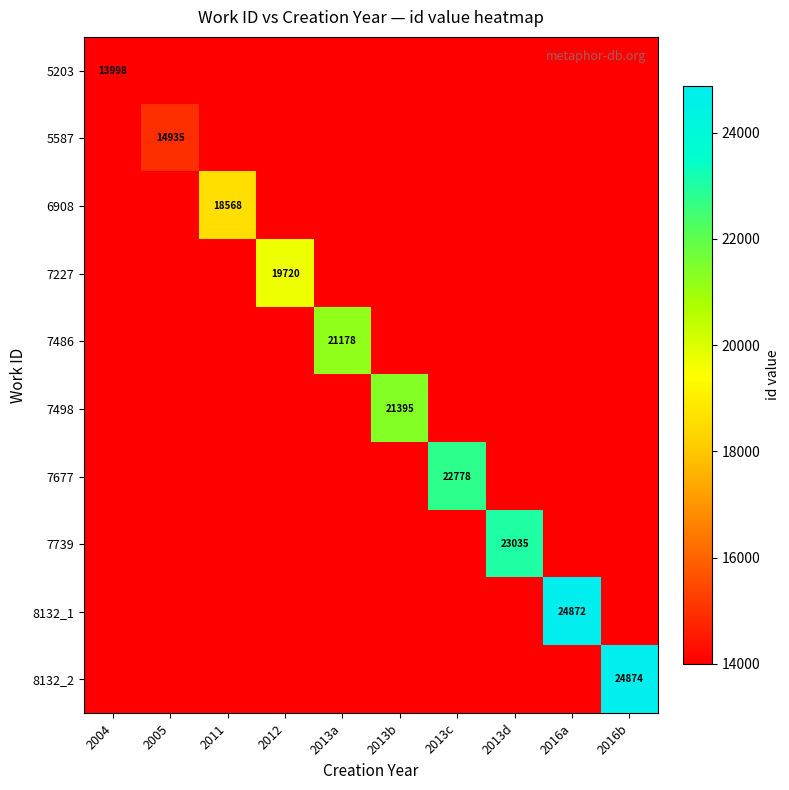

Is it true that 7677 equals 35826 at 2013c?

False